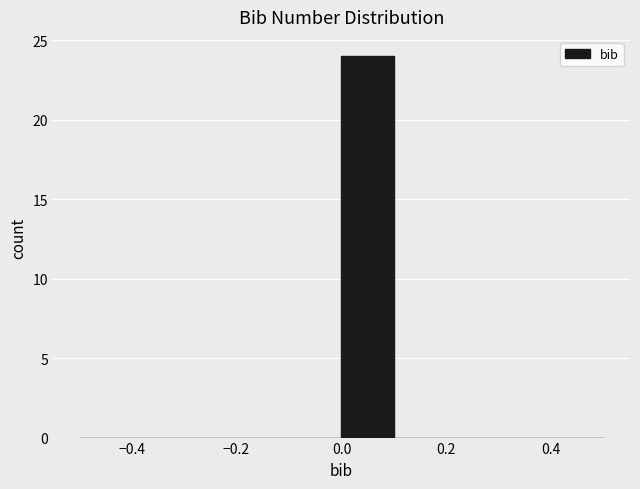

How tall is the bar that spans 0.0 to 0.1 on the x-axis? The values are not printed on the chart, so give them approximately, as read against the axis.

24